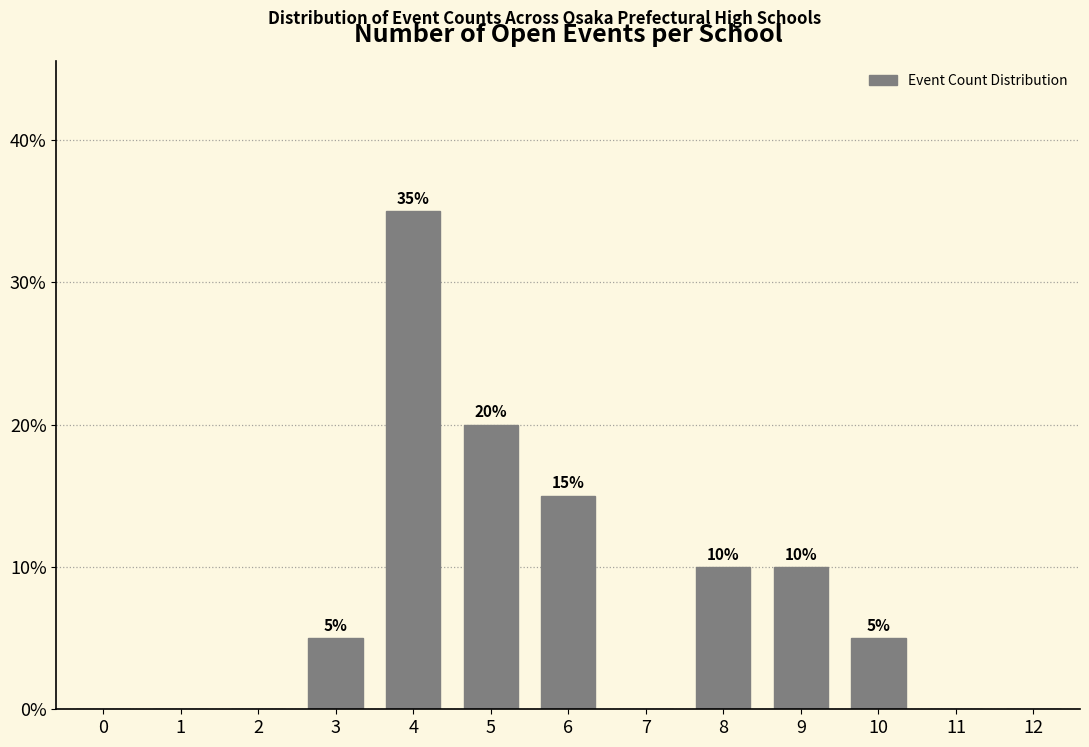

Reading left to right, extract all data points from this chart.

0=0	1=0	2=0	3=5	4=35	5=20	6=15	7=0	8=10	9=10	10=5	11=0	12=0